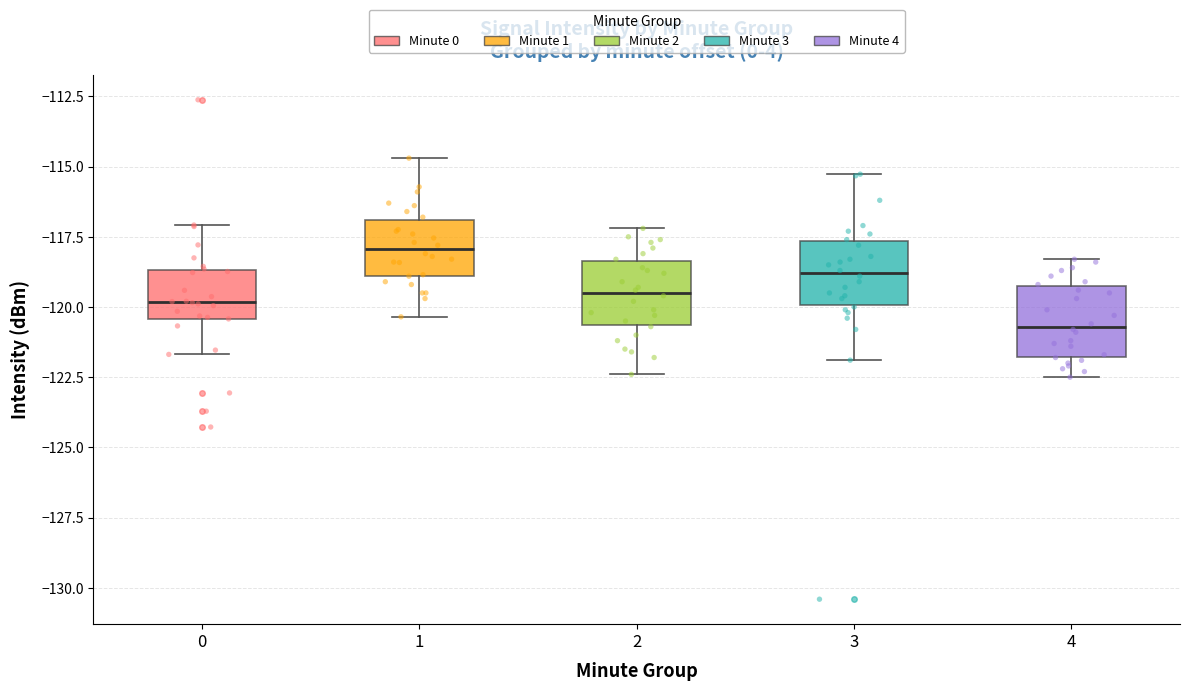

Reading left to right, read every box against the y-axis: the position of its median line, the range the box covers, and the ends of its whiskers. The values are not printed on the chart, so give them approximately, as read against the axis.

0: median -120.0, box -120.5 to -118.5, whiskers -121.5 to -117.0
1: median -118.0, box -119.0 to -117.0, whiskers -120.5 to -114.5
2: median -119.5, box -120.5 to -118.5, whiskers -122.5 to -117.0
3: median -119.0, box -120.0 to -117.5, whiskers -122.0 to -115.5
4: median -120.5, box -122.0 to -119.0, whiskers -122.5 to -118.5